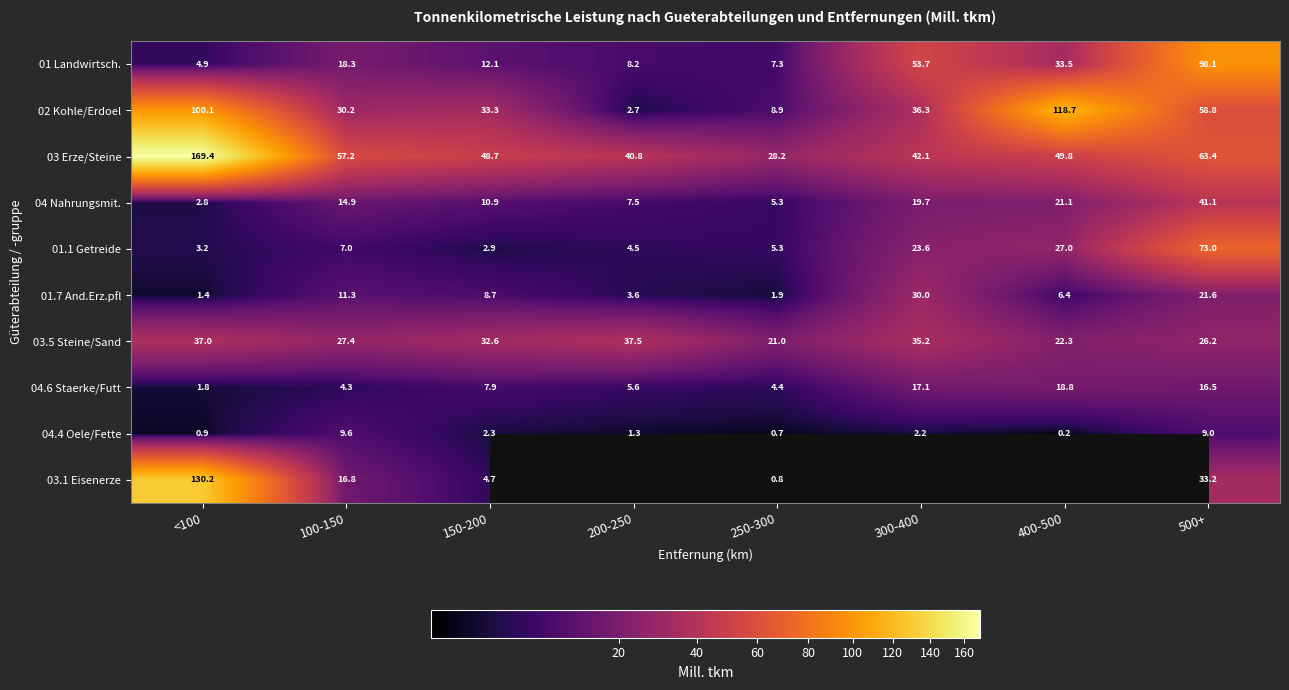

What is the difference between the 03 Erze/Steine values at 150-200 and 200-250?

7.9